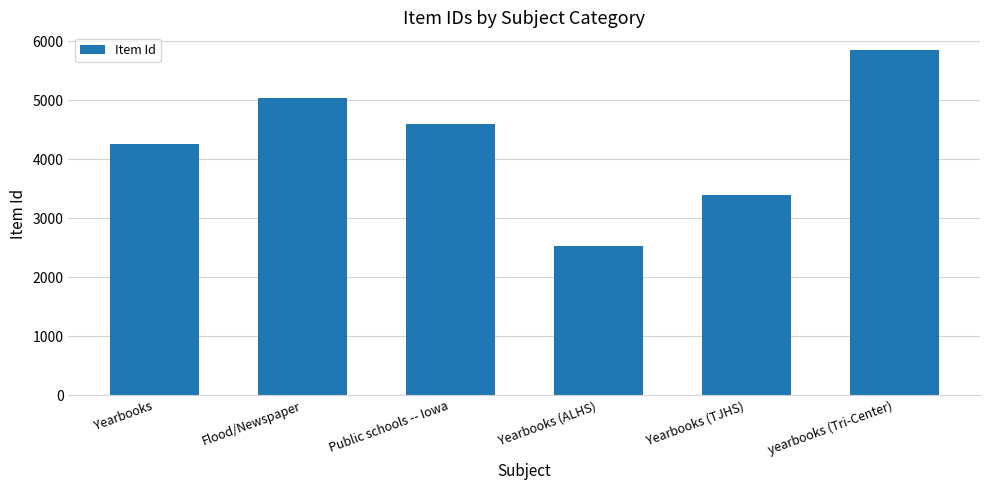

What is the smallest value displayed?

2528